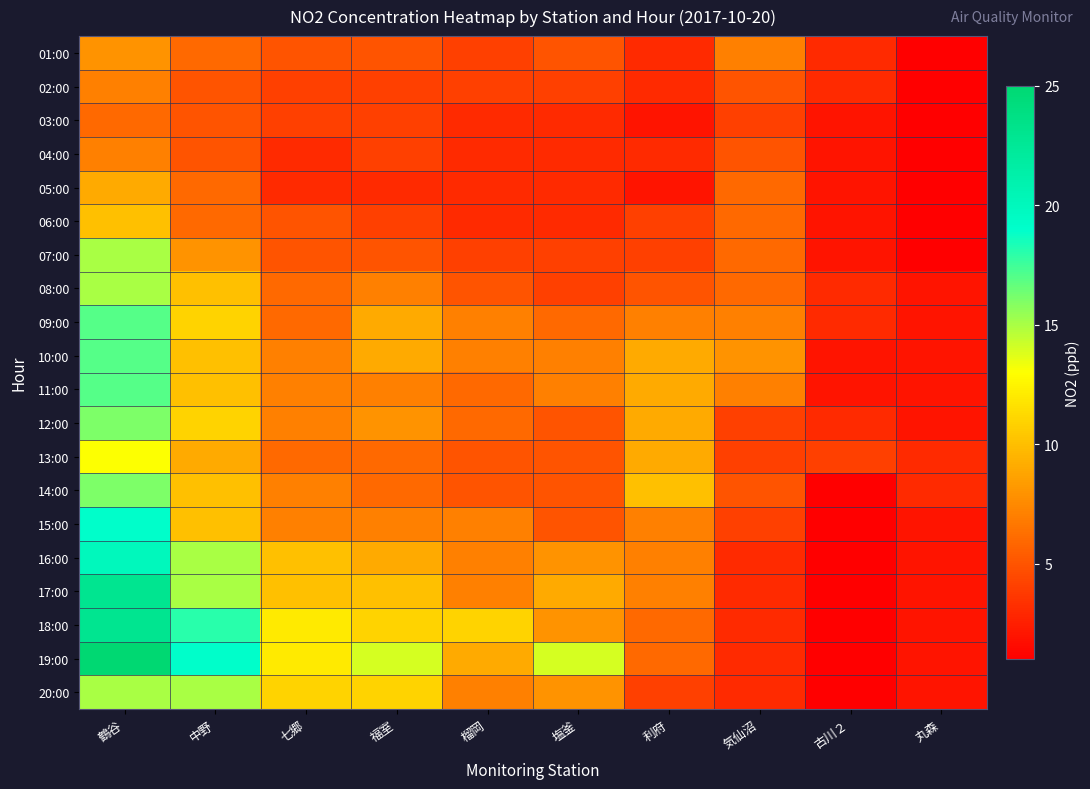

How many data points does each series have?

10